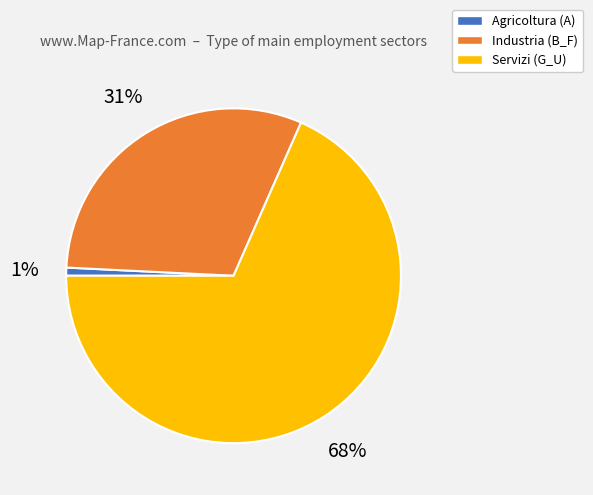

Count the number of slices in the pie.

3